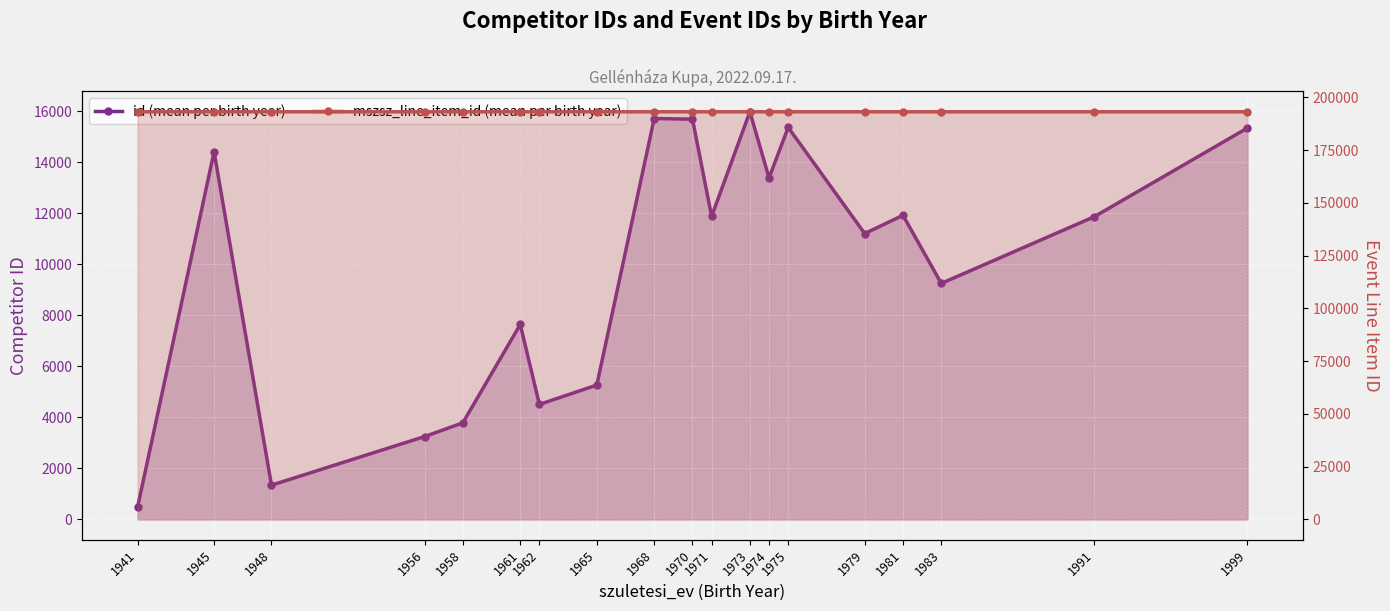

At how many categories does at least one series exceed 102773?

19